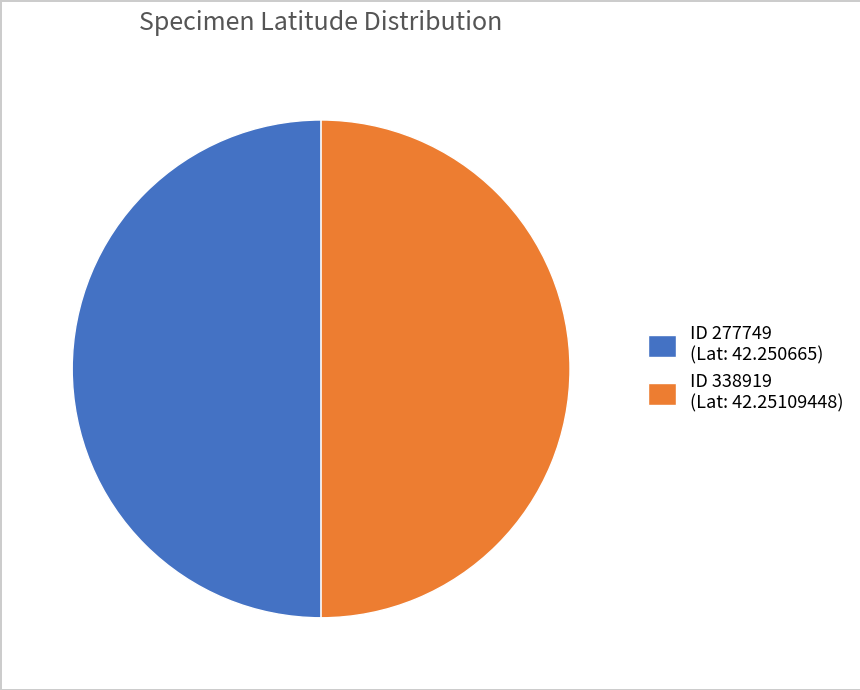

How many slices are in this pie chart?

2